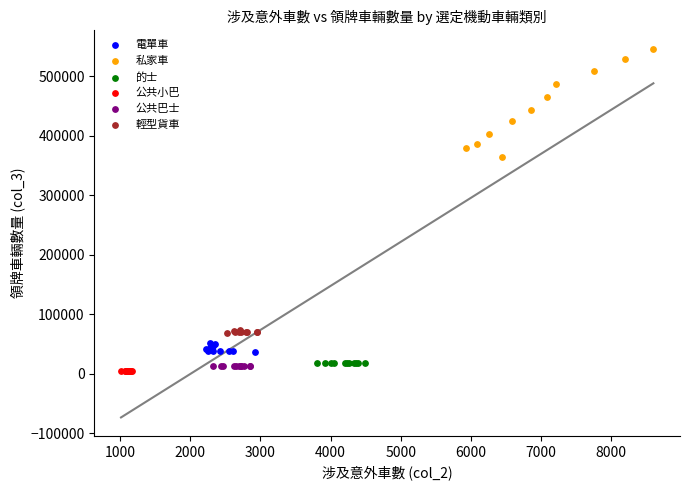

What are all the series names shown in the legend?

電單車, 私家車, 的士, 公共小巴, 公共巴士, 輕型貨車